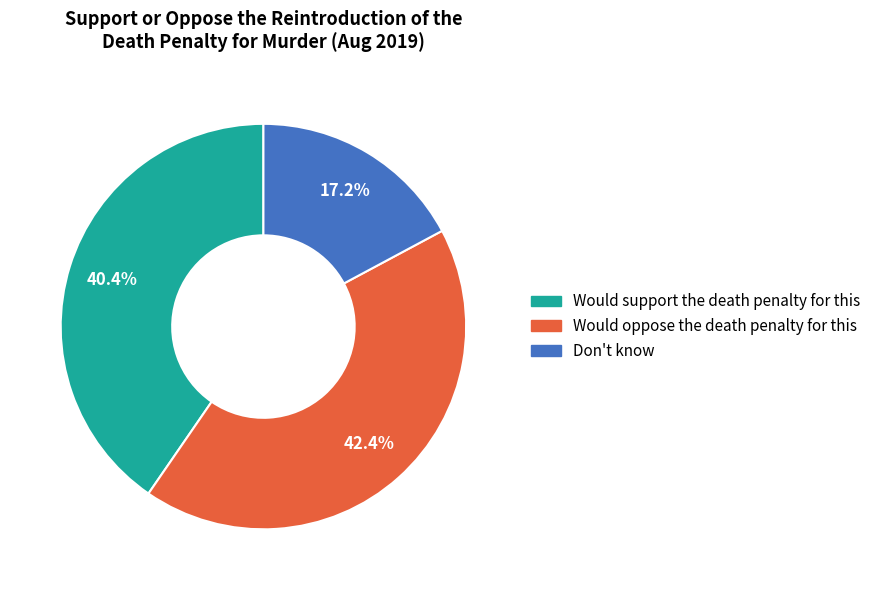

Which has a higher value, Would support the death penalty for this or Don't know?

Would support the death penalty for this